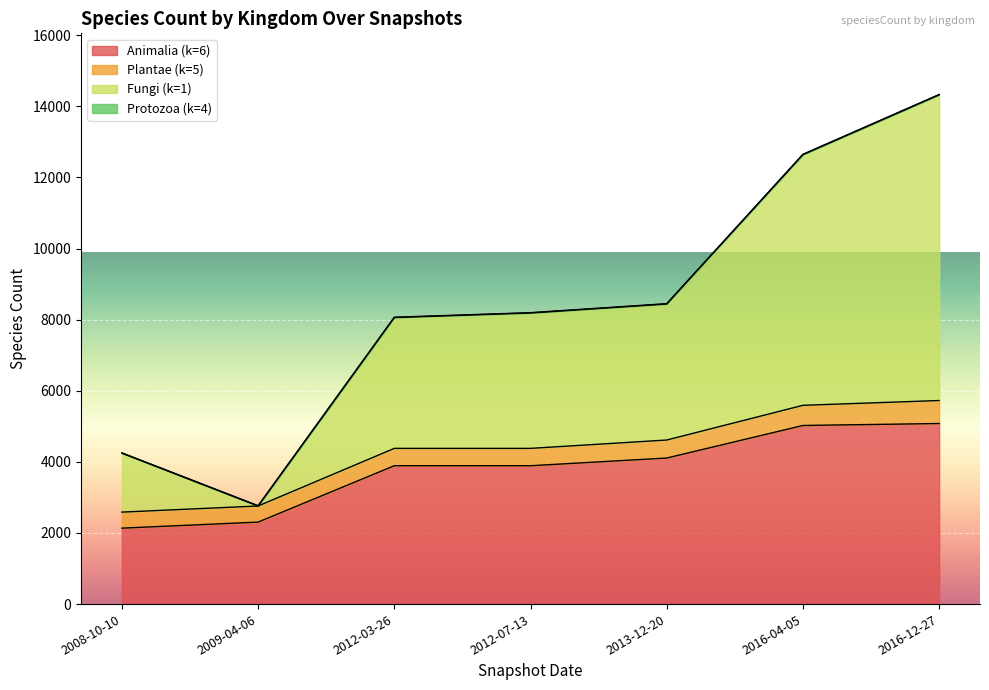

What is the sum of all Protozoa (kingdom=4) values?

92